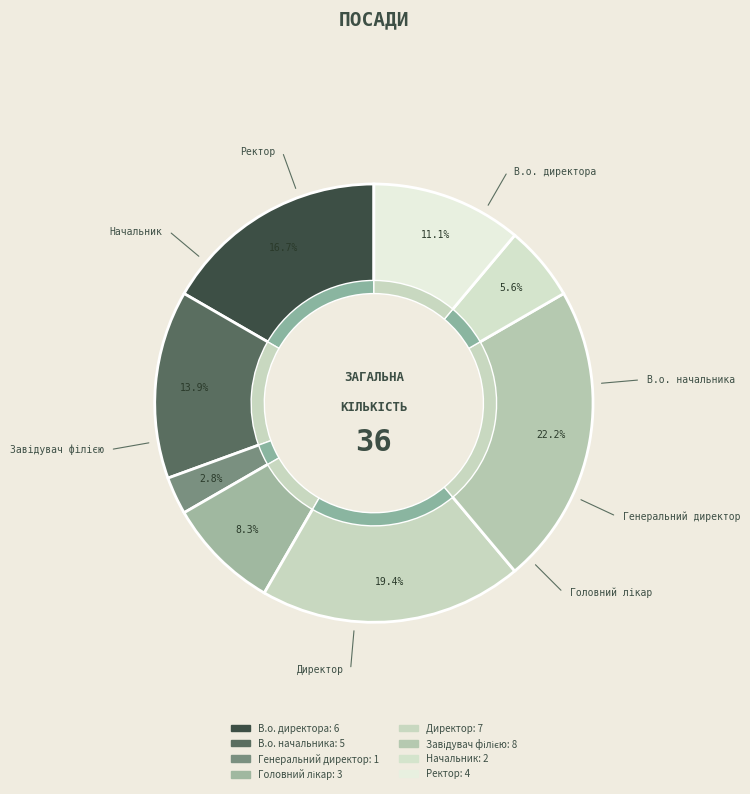

What is the smallest slice in the pie chart?

Генеральний директор